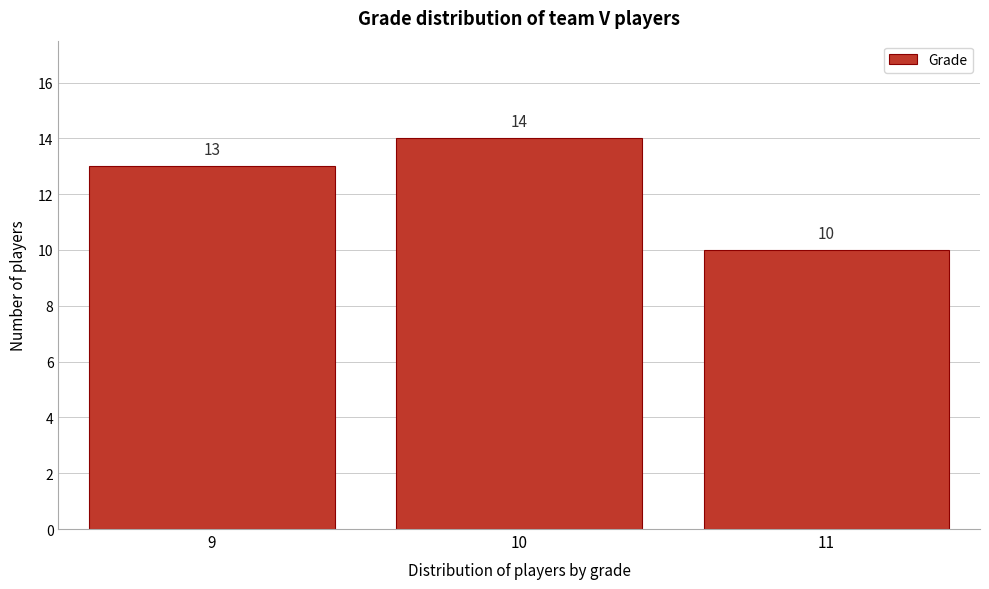

Reading right to left, transcribe all the data shown in this chart.

11=10	10=14	9=13